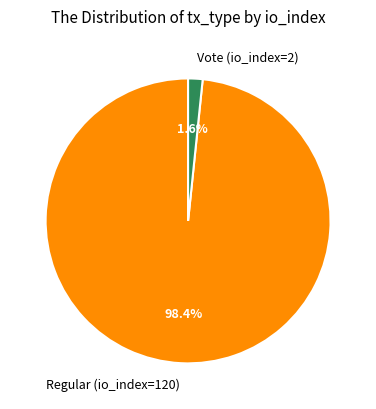

Which category has the smallest portion of the pie?

Vote (io_index=2)